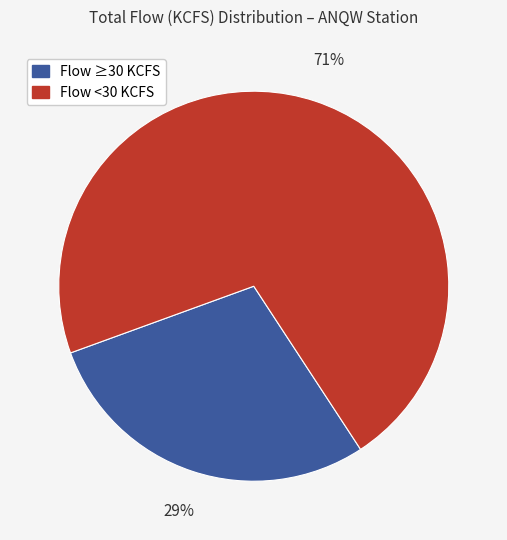

Is there a majority slice in this chart?

Yes